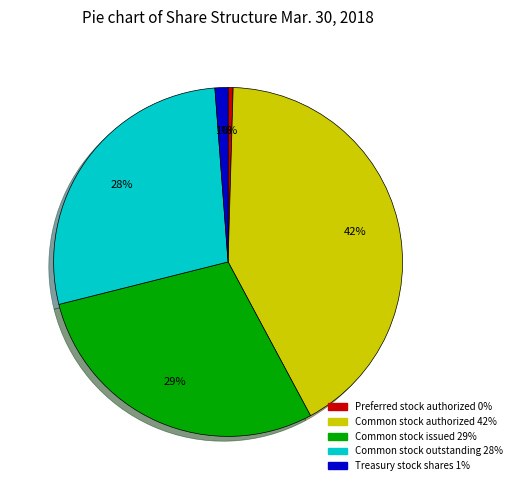

Do Treasury stock shares and Common stock authorized together represent more than half of the pie?

No